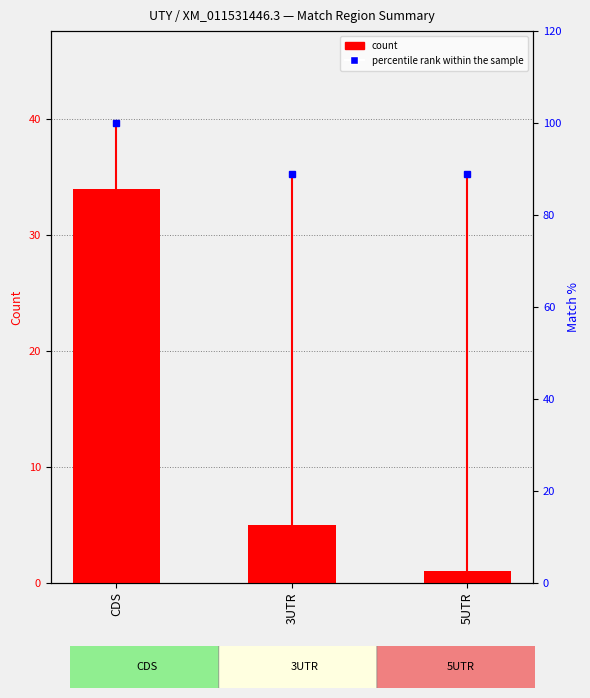

What is the average value?

13